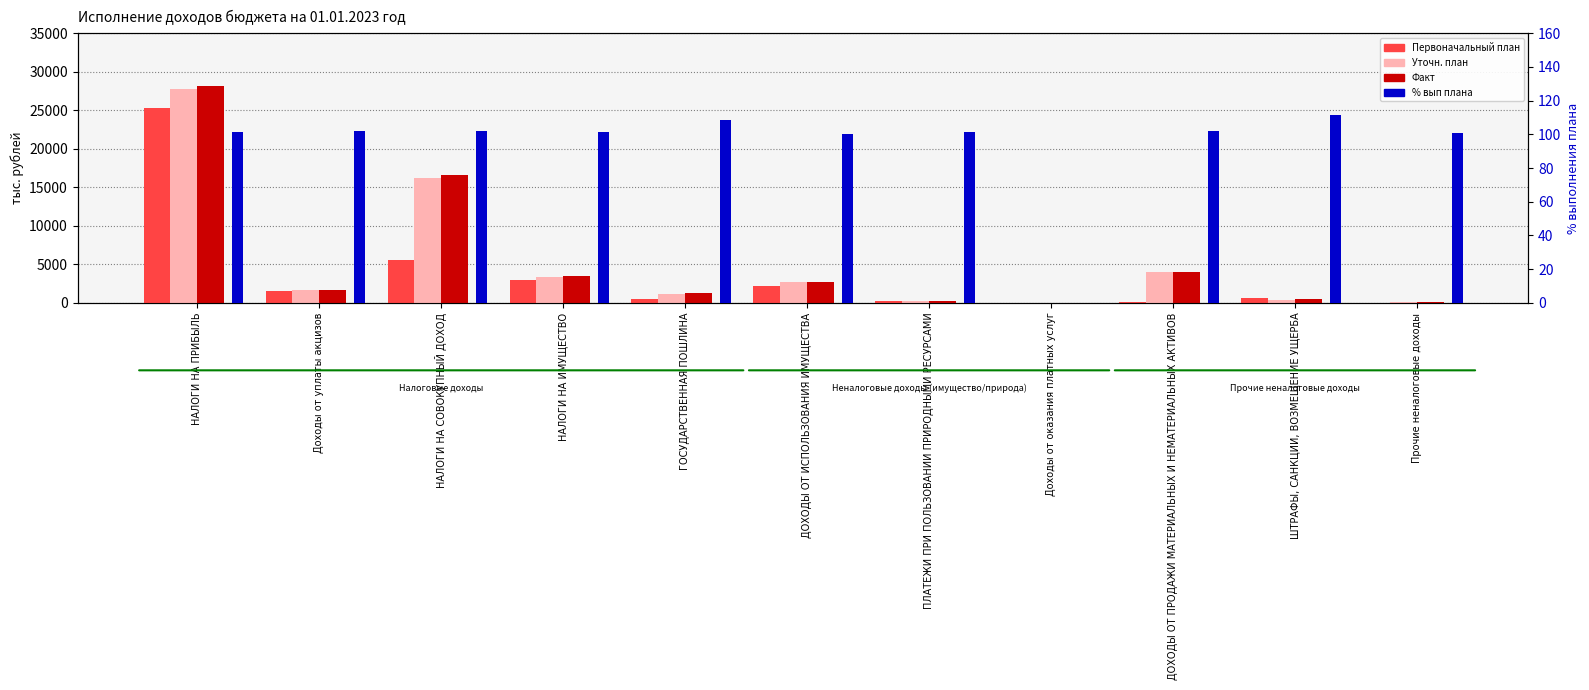

Between НАЛОГИ НА ПРИБЫЛЬ and ДОХОДЫ ОТ ИСПОЛЬЗОВАНИЯ ИМУЩЕСТВА, which series saw the biggest shift?

Факт